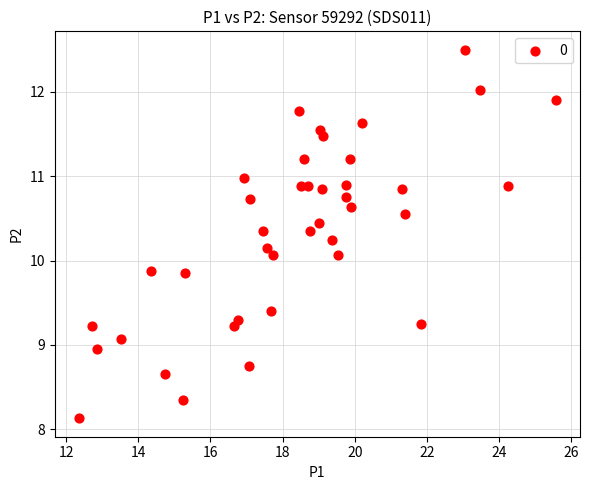

What is the range of X values (max minus min)?

13.2